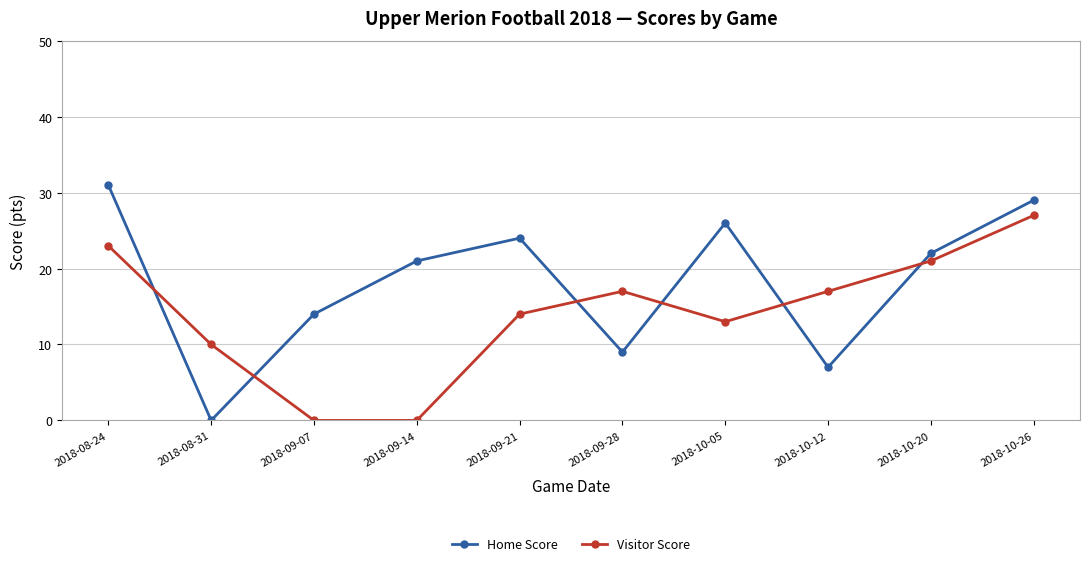

How many intersections are there between Home Score and Visitor Score?

6